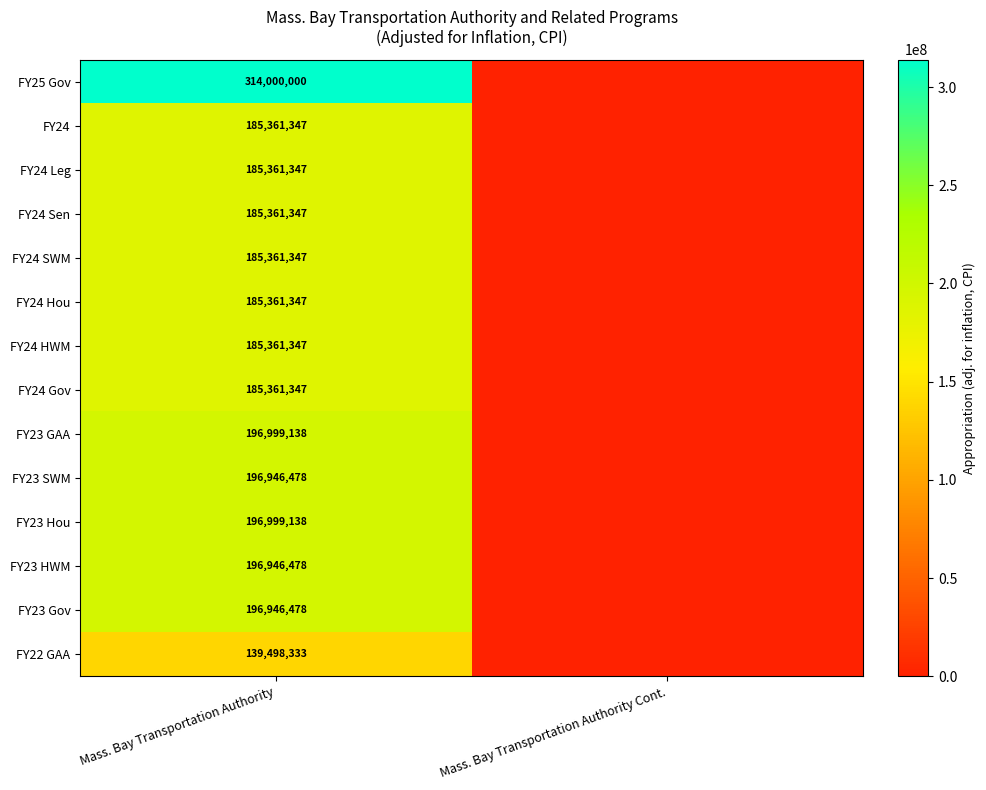

What is the difference between the highest and lowest values at Mass. Bay Transportation Authority?

174501667